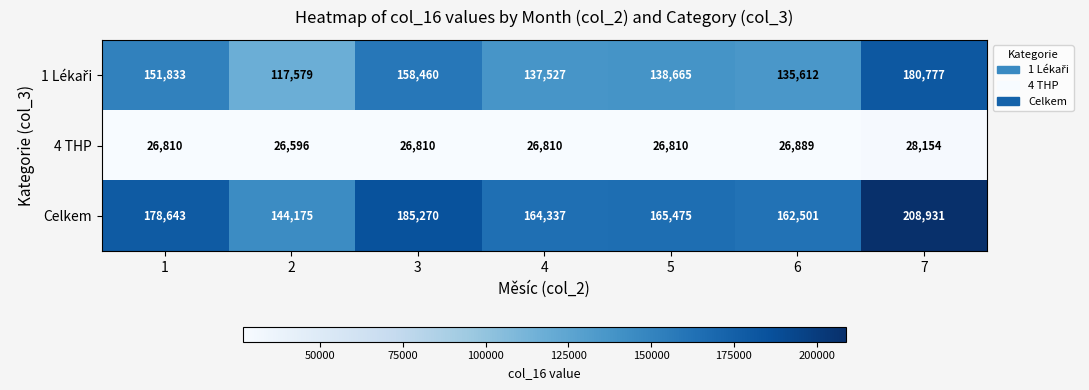

What is the smallest value displayed?

26596